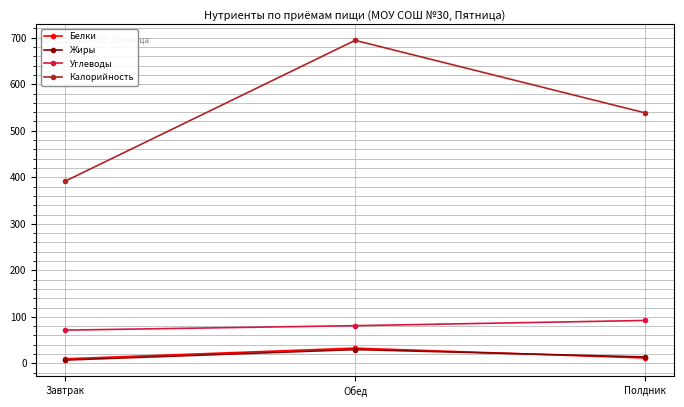

How many values in the Углеводы series exceed 81?

2